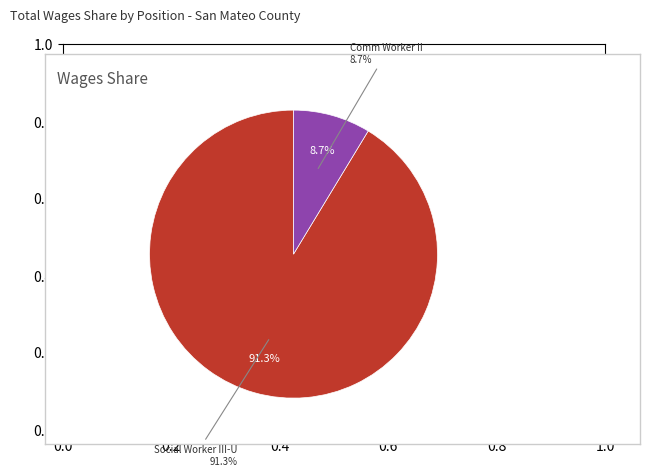

Which slice represents more than half of the pie?

Social Worker III-U